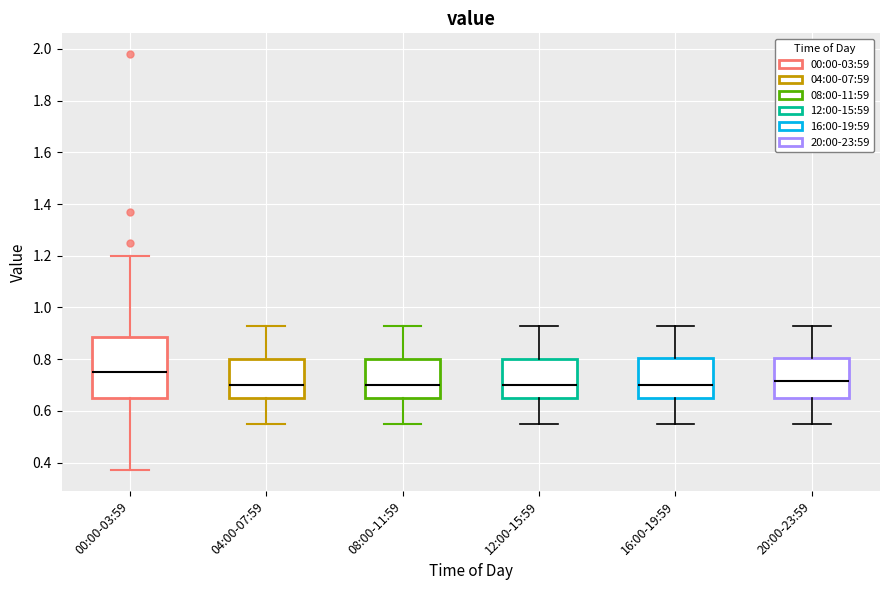

Which box is the tallest, from its lower edge to its upper edge?

00:00-03:59